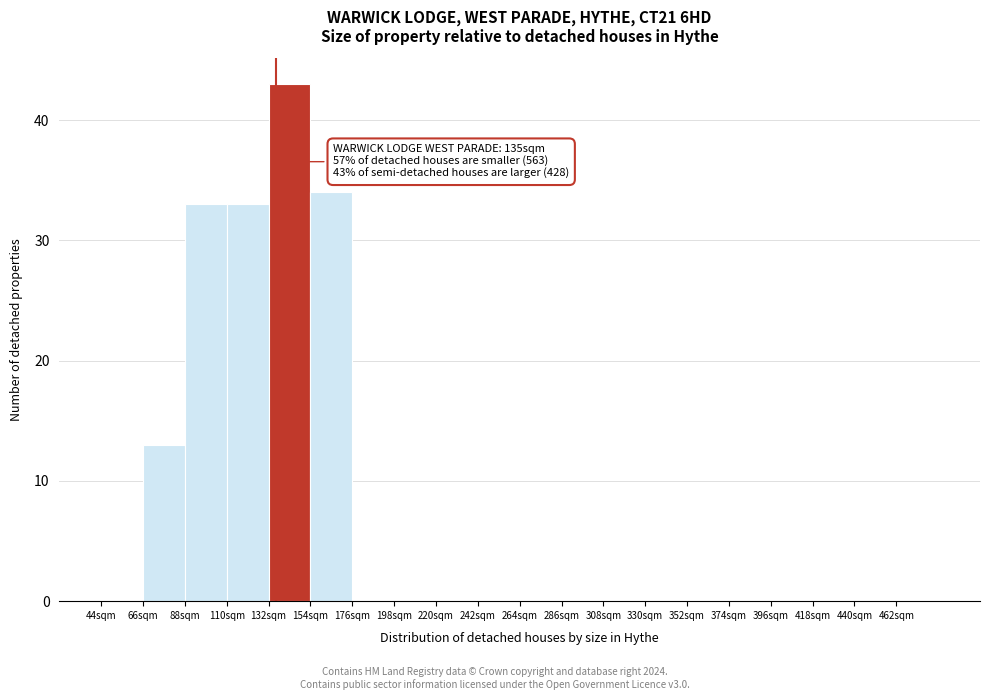

Which range on the x-axis has the tallest bar?

132 to 154